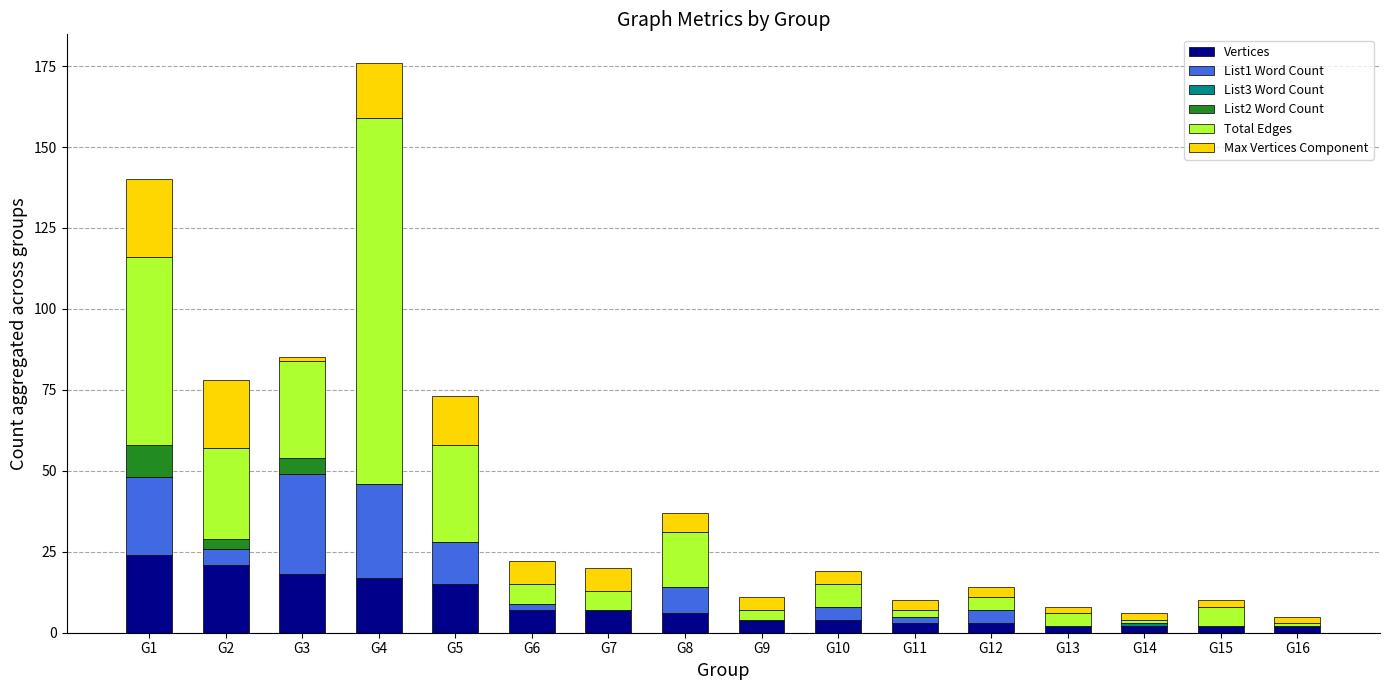

At which category is the sum across all series the highest?

G4